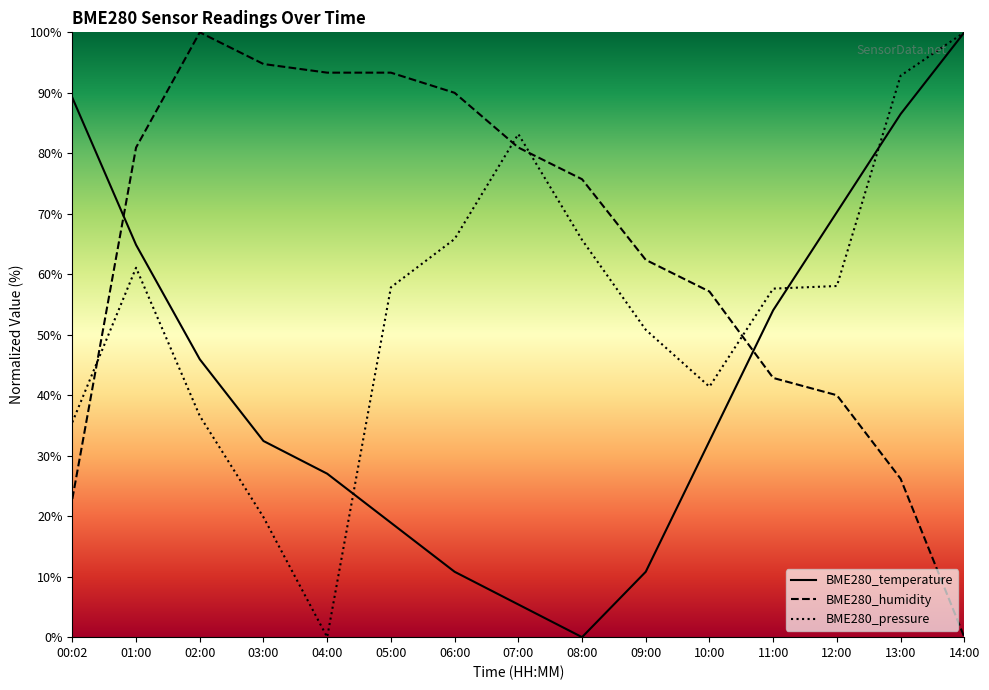

Rank the categories by BME280_humidity value from lowest to highest.

14:00, 00:02, 13:00, 12:00, 11:00, 10:00, 09:00, 08:00, 01:00, 07:00, 06:00, 04:00, 05:00, 03:00, 02:00